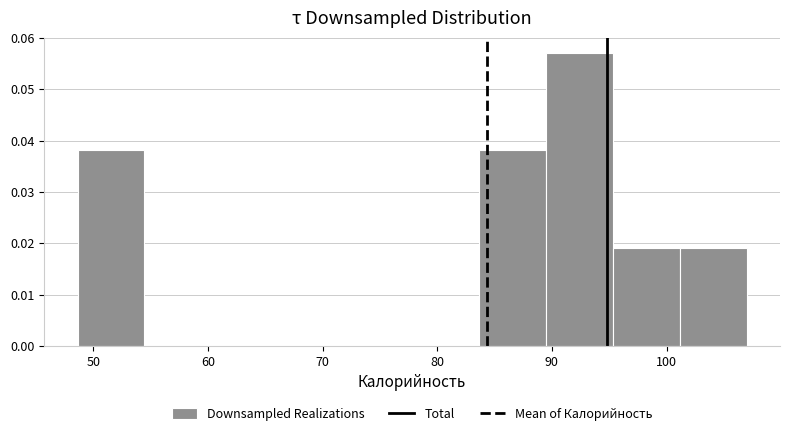

Reading left to right, transcribe this chart: for each bar, give the range it covers on the x-axis and its height. Neither the bar edges nor the heights are printed on the chart, so give them approximately, as read against the axes.

49 to 54: 0.038
54 to 60: 0
60 to 66: 0
66 to 72: 0
72 to 78: 0
78 to 84: 0
84 to 89: 0.038
89 to 95: 0.057
95 to 101: 0.019
101 to 107: 0.019